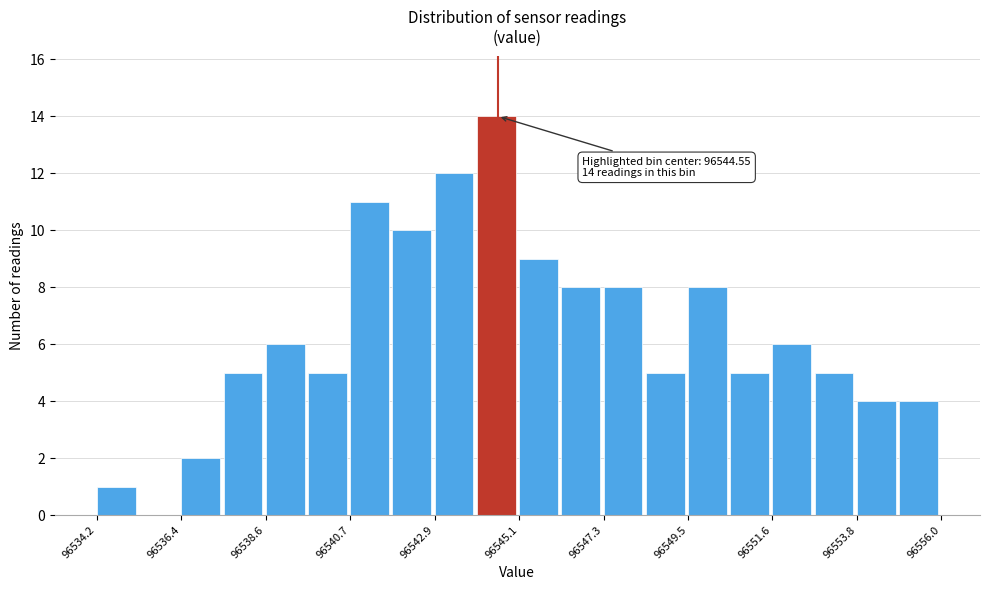

Around what value on the x-axis is the tallest bar? Give the approximate position of its centre, as read against the axis.

96544.5